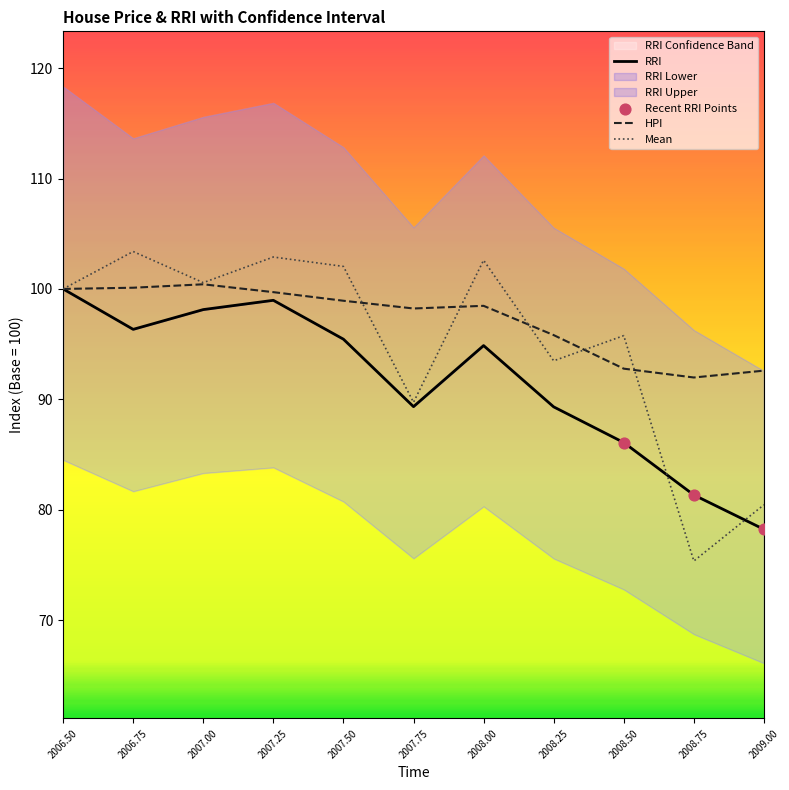

Is it true that Mean equals 134.7 at 2008.50?

False